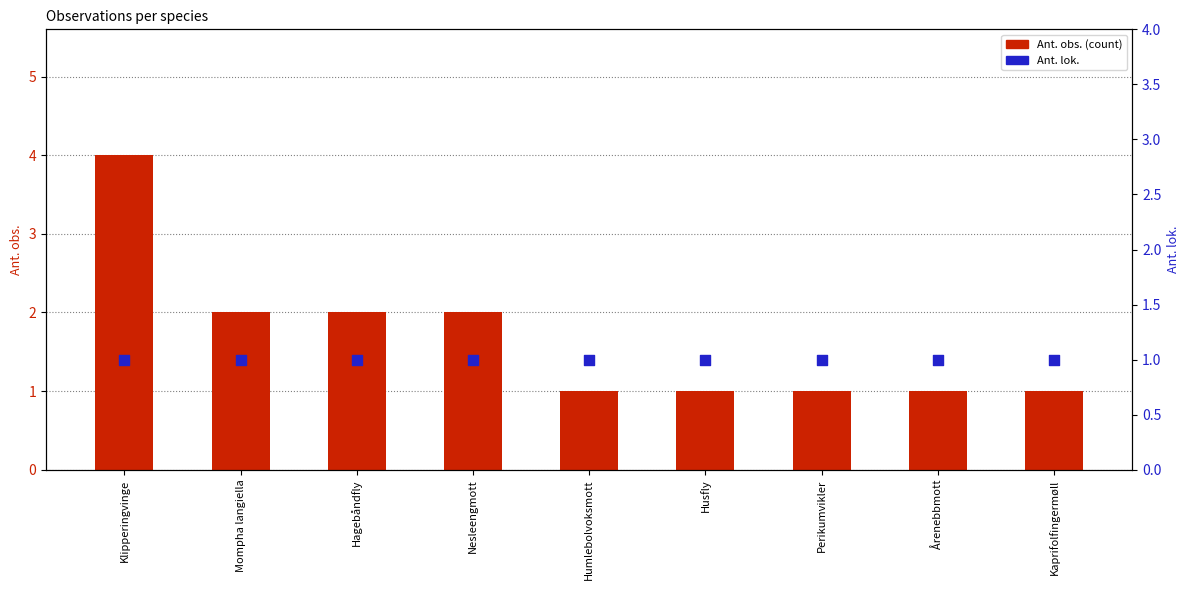

What are all the series names shown in the legend?

Ant. obs. (count), Ant. lok.